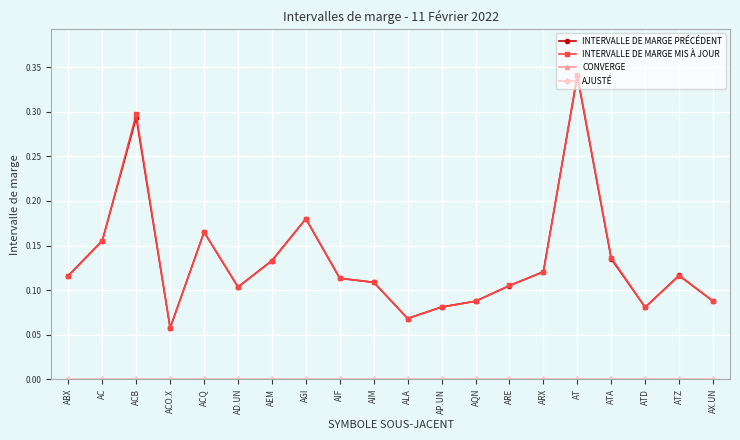

Reading left to right, what are all the values shown in this chart?

INTERVALLE DE MARGE PRÉCÉDENT: ABX=0.1	AC=0.2	ACB=0.3	ACO.X=0.1	ACQ=0.2	AD.UN=0.1	AEM=0.1	AGI=0.2	AIF=0.1	AIM=0.1	ALA=0.1	AP.UN=0.1	AQN=0.1	ARE=0.1	ARX=0.1	AT=0.3	ATA=0.1	ATD=0.1	ATZ=0.1	AX.UN=0.1
INTERVALLE DE MARGE MIS À JOUR: ABX=0.1	AC=0.2	ACB=0.3	ACO.X=0.1	ACQ=0.2	AD.UN=0.1	AEM=0.1	AGI=0.2	AIF=0.1	AIM=0.1	ALA=0.1	AP.UN=0.1	AQN=0.1	ARE=0.1	ARX=0.1	AT=0.3	ATA=0.1	ATD=0.1	ATZ=0.1	AX.UN=0.1
CONVERGE: ABX=0.0	AC=0.0	ACB=0.0	ACO.X=0.0	ACQ=0.0	AD.UN=0.0	AEM=0.0	AGI=0.0	AIF=0.0	AIM=0.0	ALA=0.0	AP.UN=0.0	AQN=0.0	ARE=0.0	ARX=0.0	AT=0.0	ATA=0.0	ATD=0.0	ATZ=0.0	AX.UN=0.0
AJUSTÉ: ABX=0.0	AC=0.0	ACB=0.0	ACO.X=0.0	ACQ=0.0	AD.UN=0.0	AEM=0.0	AGI=0.0	AIF=0.0	AIM=0.0	ALA=0.0	AP.UN=0.0	AQN=0.0	ARE=0.0	ARX=0.0	AT=0.0	ATA=0.0	ATD=0.0	ATZ=0.0	AX.UN=0.0